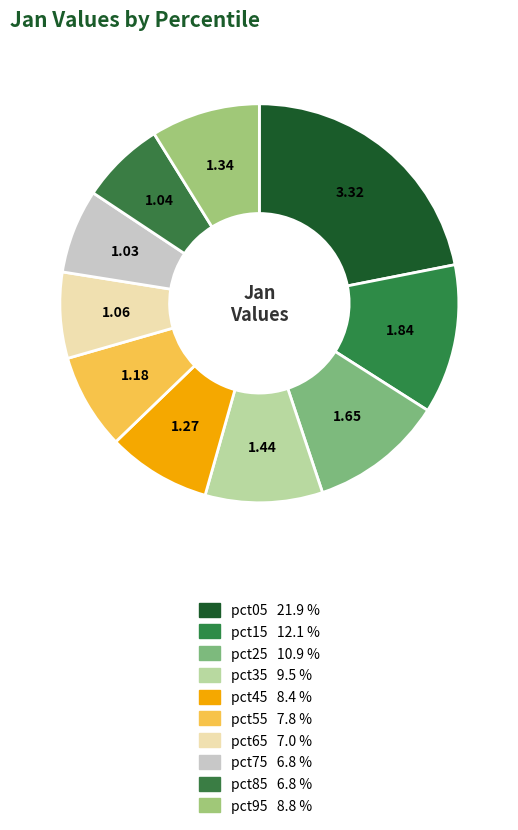

How many slices are in this pie chart?

10